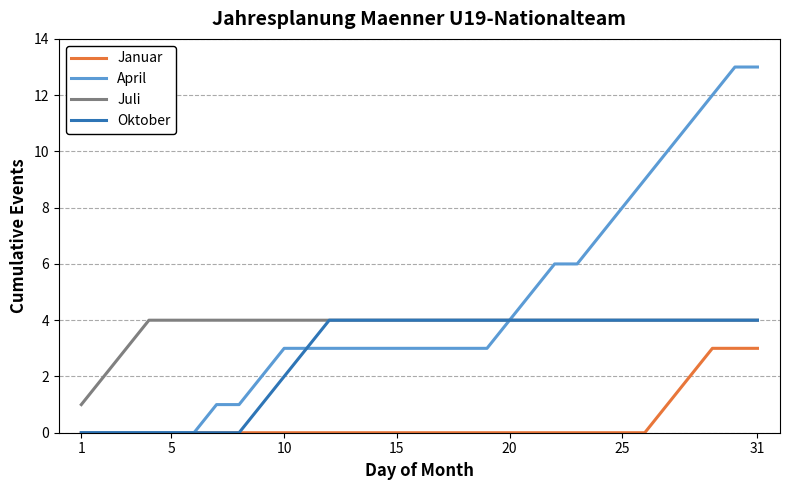

Rank the series by their average value, from lowest to highest.

Januar, Oktober, Juli, April